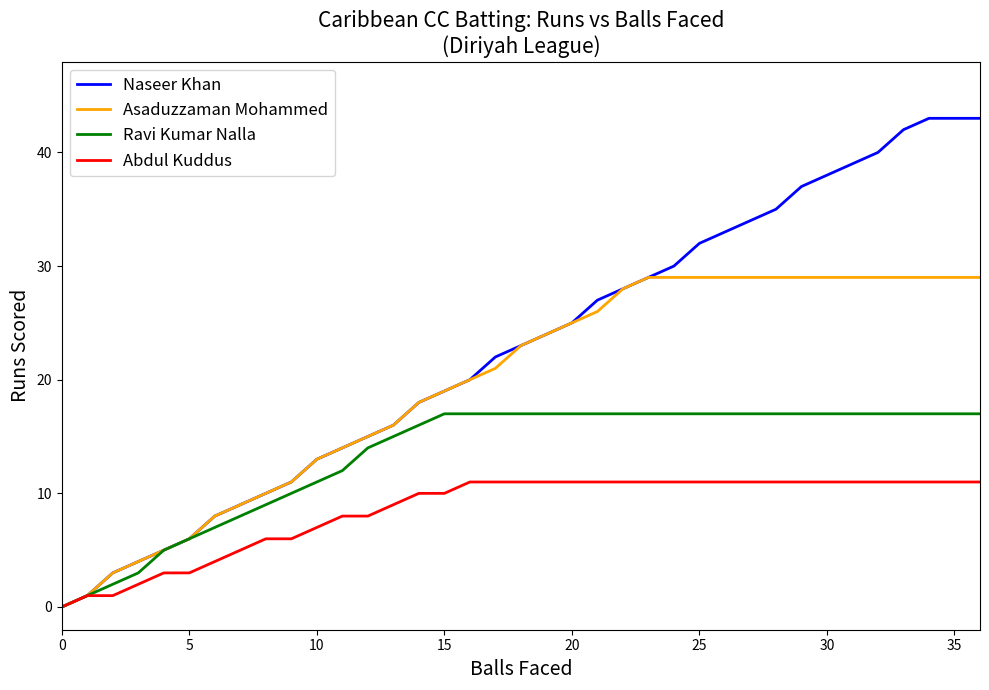

What is the greatest value displayed?

43